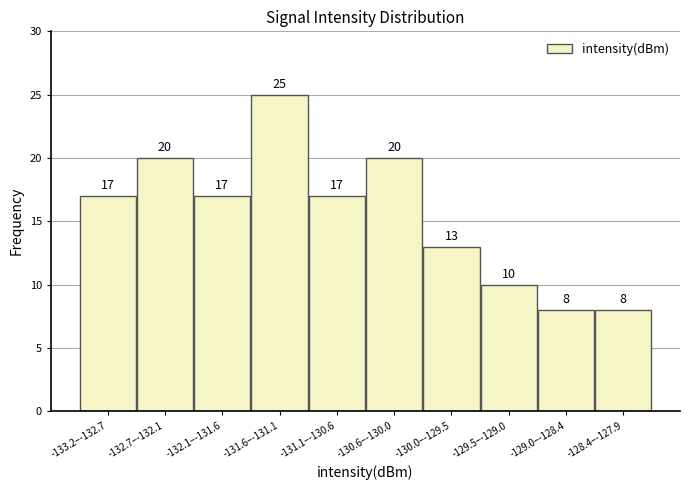

Reading left to right, what are all the values shown in this chart?

-133.2–-132.7=17	-132.7–-132.1=20	-132.1–-131.6=17	-131.6–-131.1=25	-131.1–-130.6=17	-130.6–-130.0=20	-130.0–-129.5=13	-129.5–-129.0=10	-129.0–-128.4=8	-128.4–-127.9=8